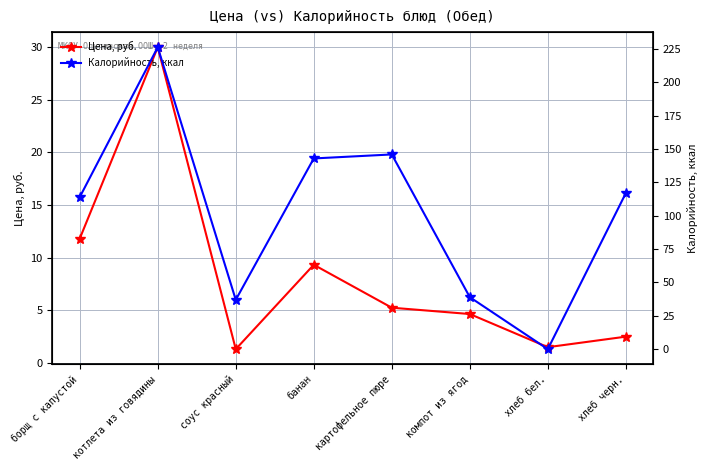

Count the number of categories in the chart.

8